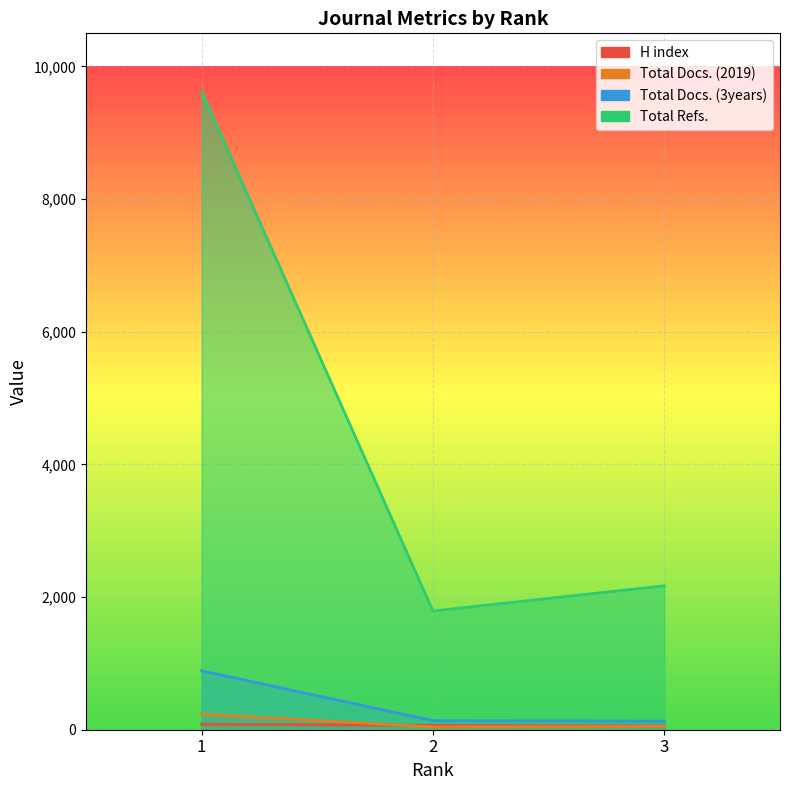

What is the total value across all series at 1?

10830